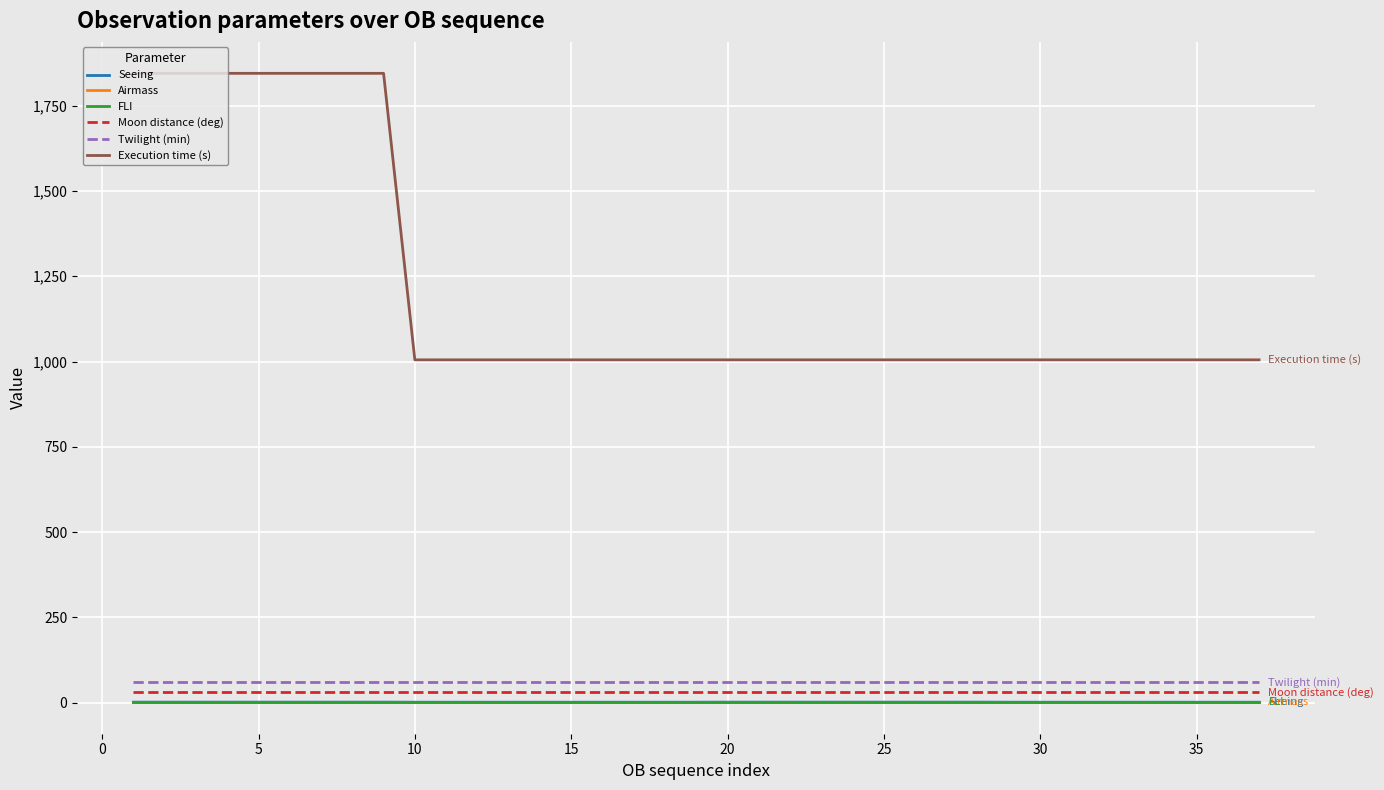

Which series has the largest range (max minus min)?

Execution time (s)